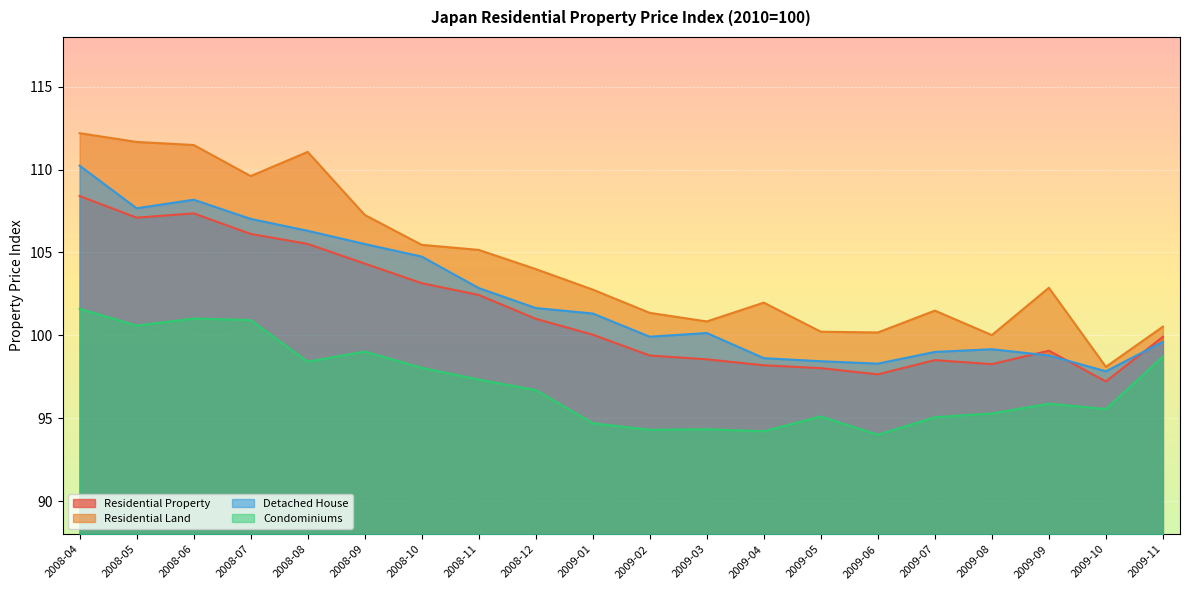

Is it true that Condominiums equals 136.1 at 2009-01?

False